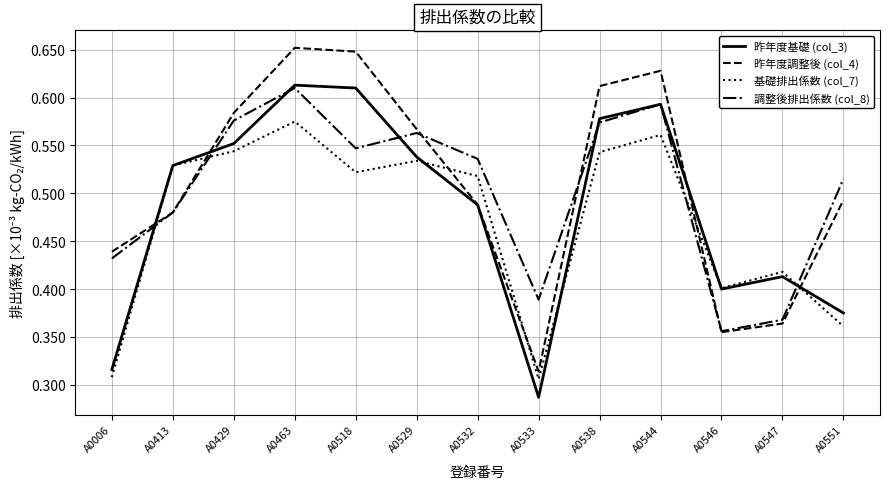

Which series has the largest range (max minus min)?

昨年度調整後 (col_4)